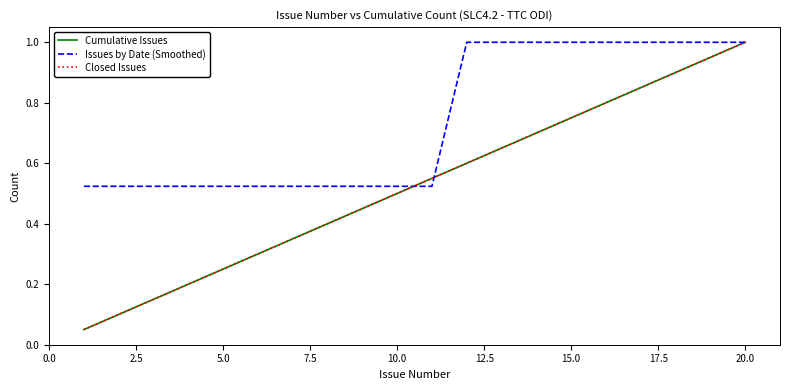

Does the chart display data point markers on the line(s)?

No